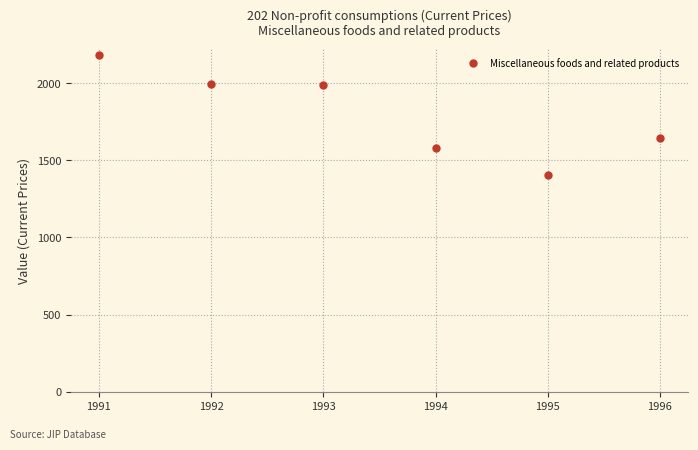

What is the sum of the values at 1996 and 1993?

3633.4